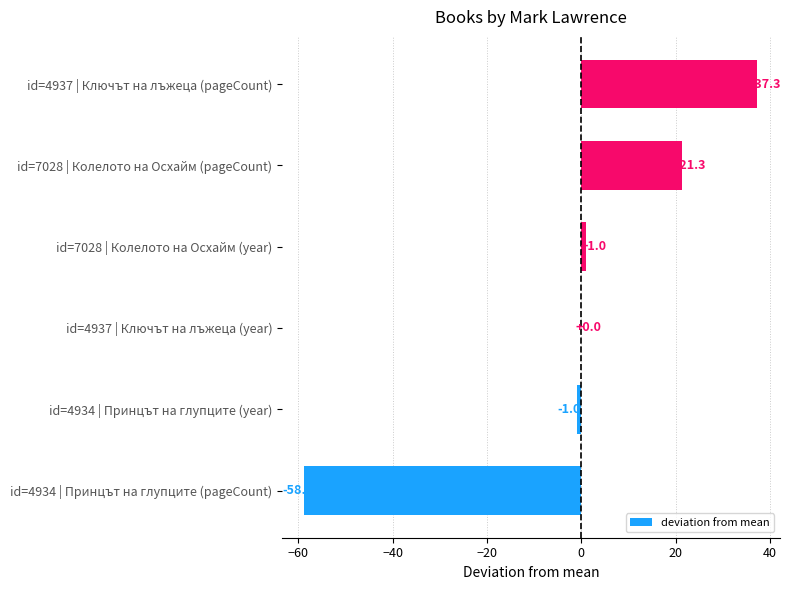

Is it true that the value at id=4934 | Принцът на глупците (year) is -1.0?

True